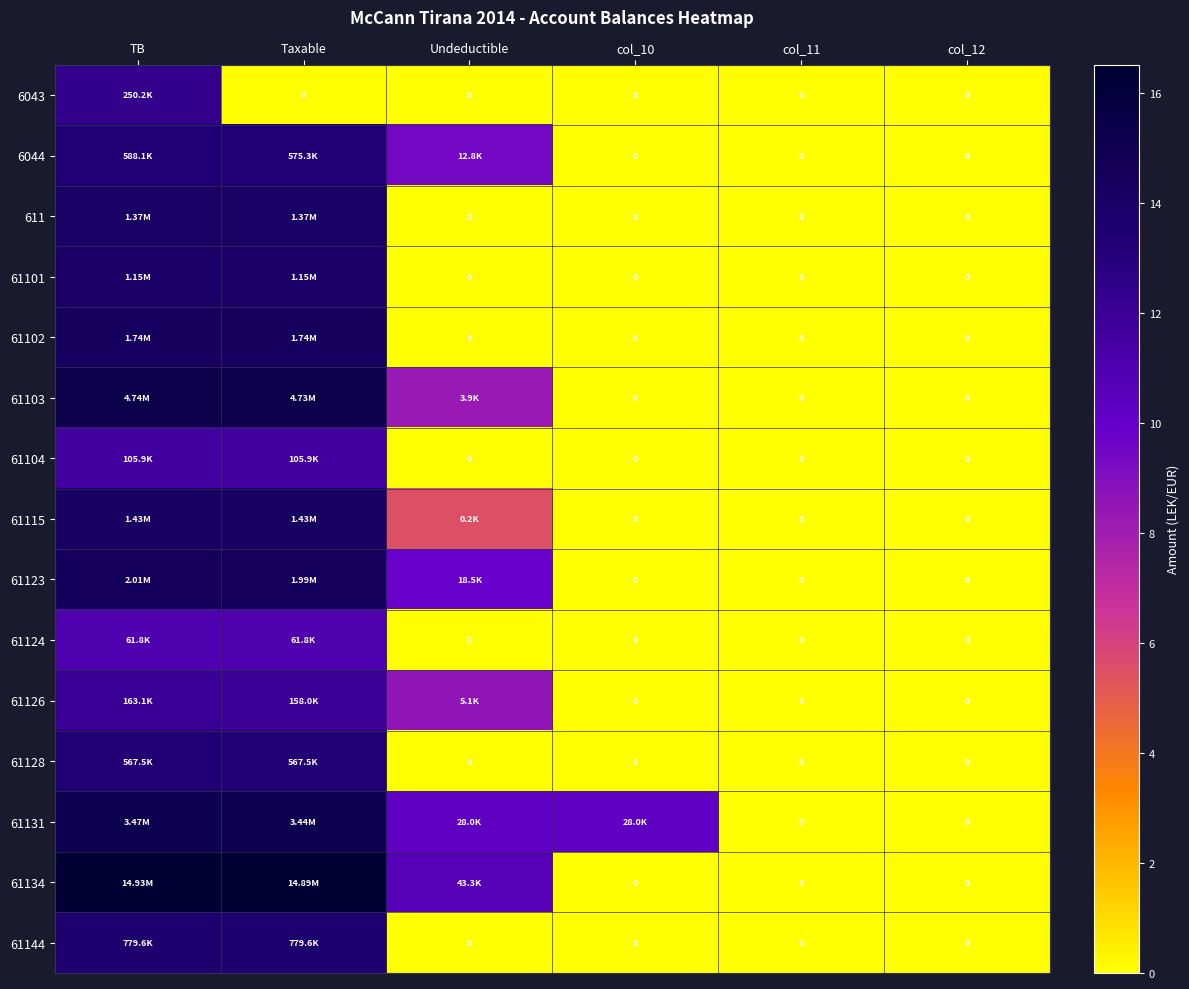

List the labels in order of 61126 value, smallest first.

col_10, col_11, col_12, Undeductible, Taxable, TB